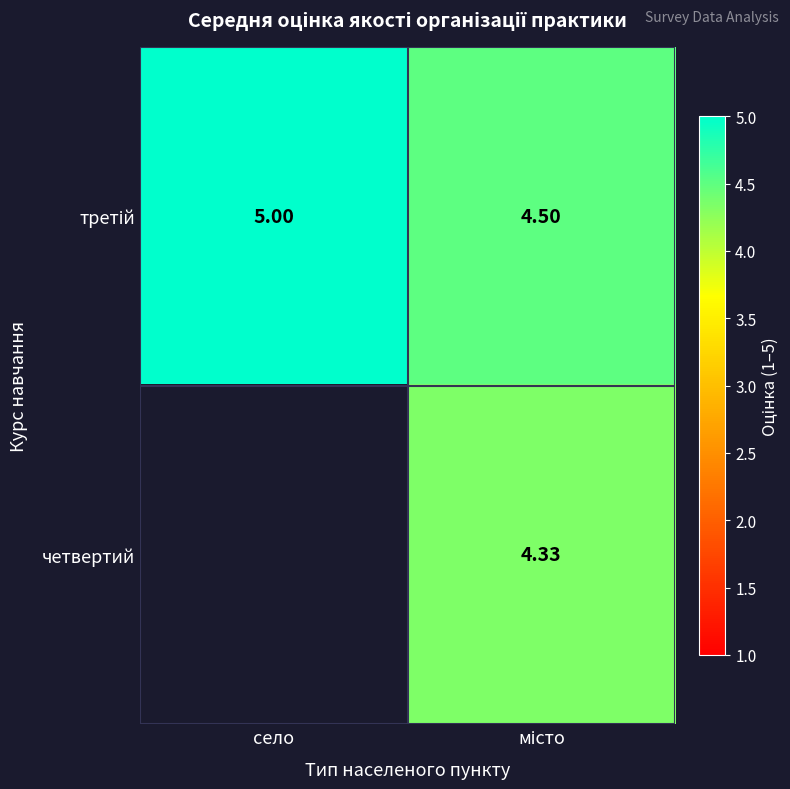

Which series changed the most between село and місто?

третій